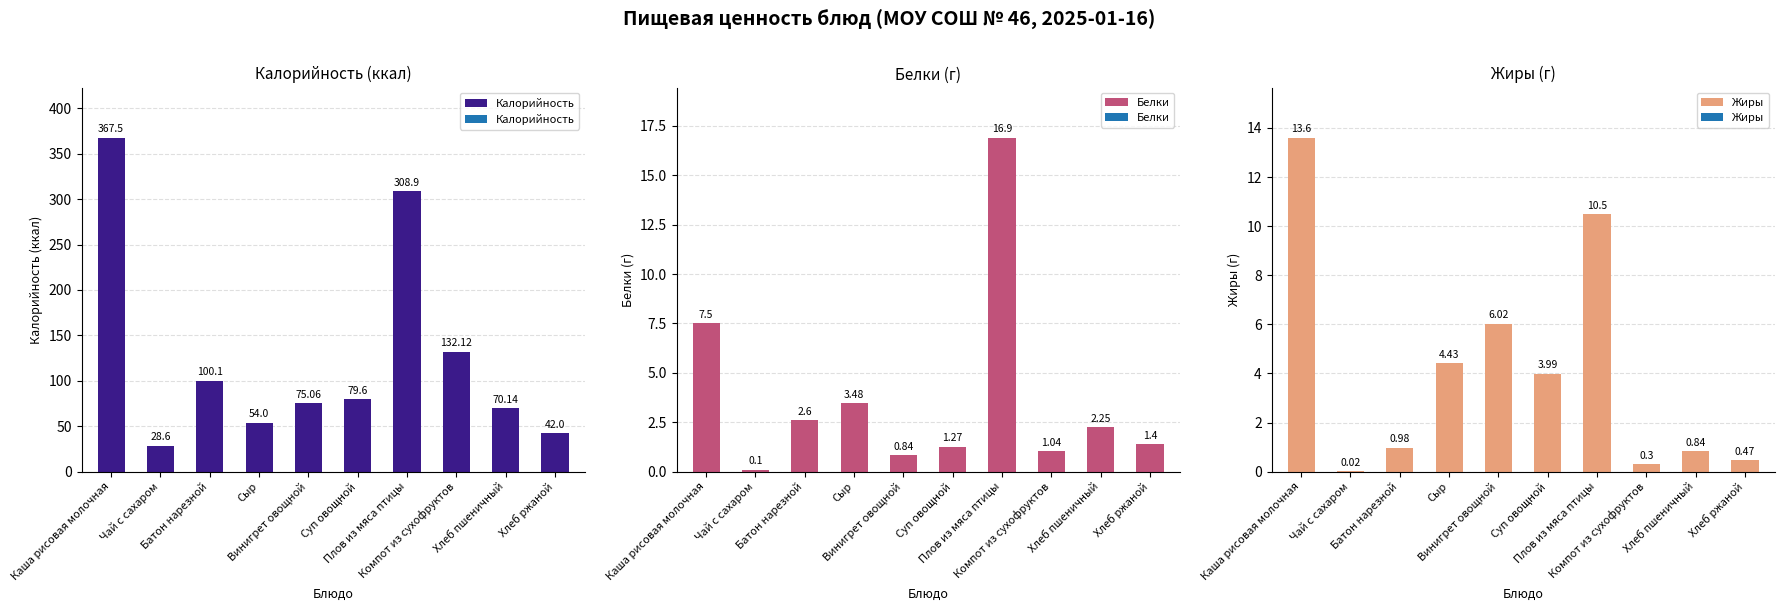

What value does the Белки series have at Компот из сухофруктов?

1.0